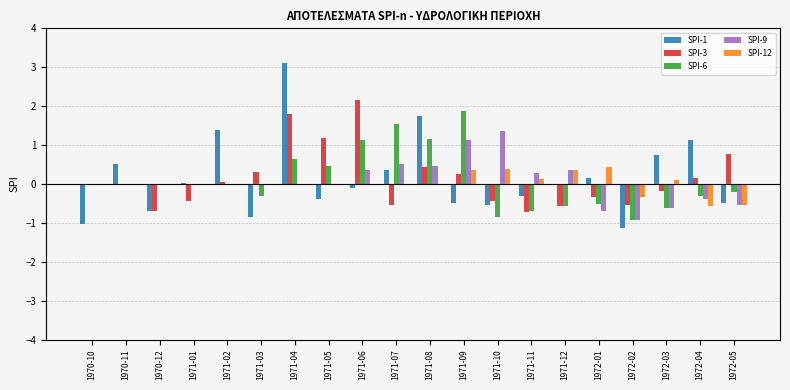

Count the number of categories in the chart.

20